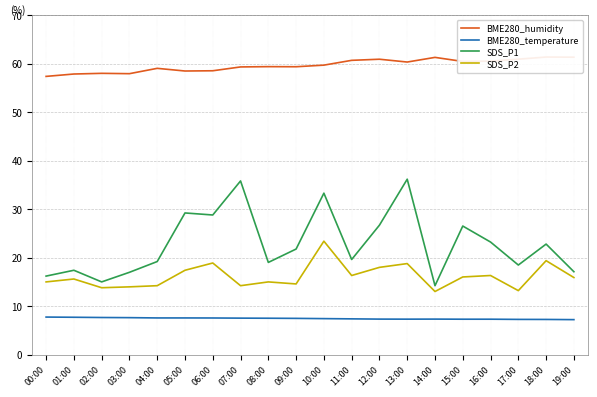

At which label does BME280_humidity first exceed 59?

04:00